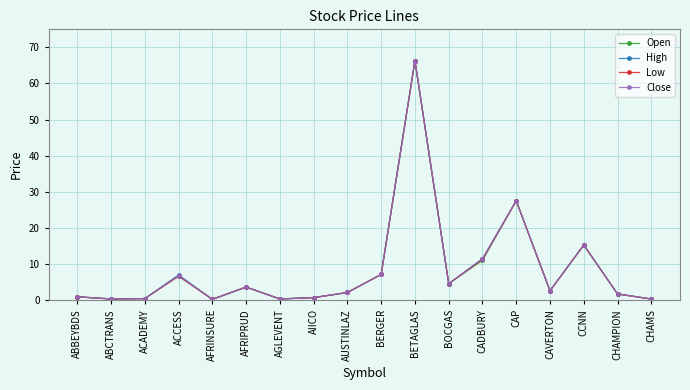

Is it true that Close equals 11.4 at CADBURY?

True